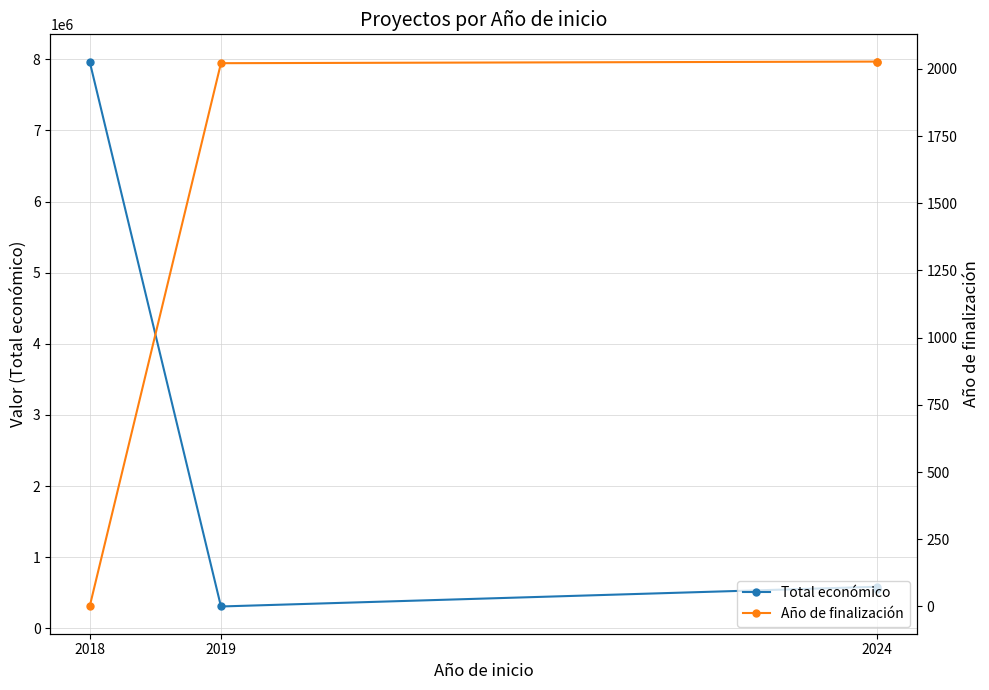

Is it true that Total económico equals 1033164 at 2024?

False